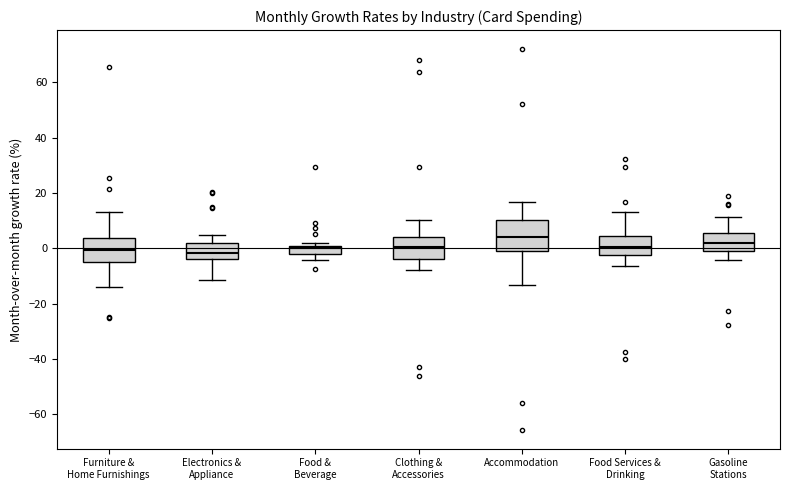

Where does the lower whisker of the box for Food & Beverage end on the y-axis? The values are not printed on the chart, so give them approximately, as read against the axis.

-4